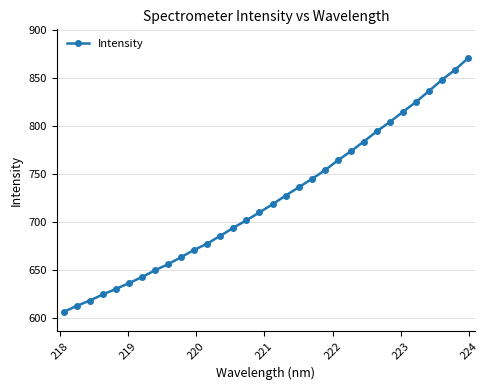

What is the difference between the maximum and second lowest values?

258.3